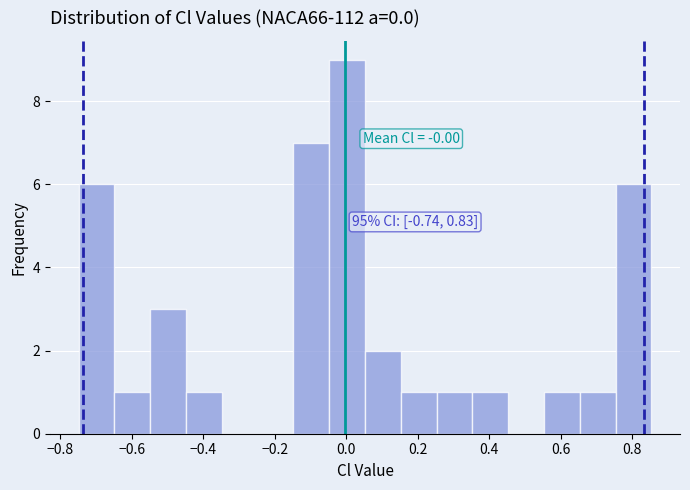

Which range on the x-axis has the tallest bar?

-0.04 to 0.06